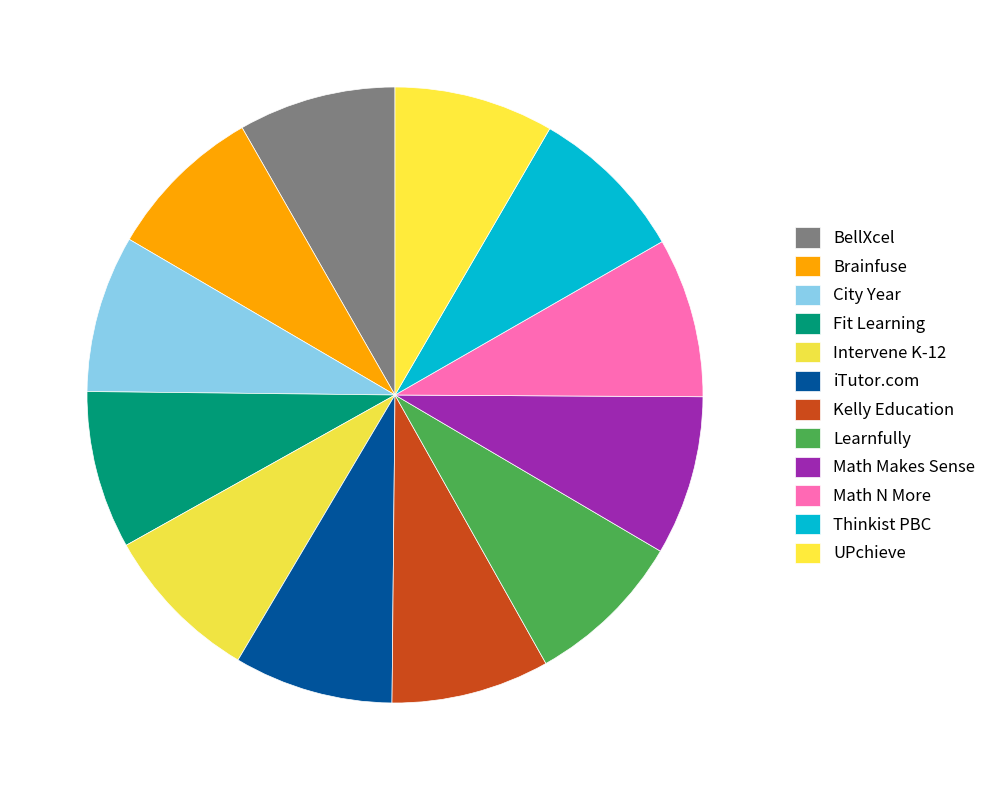

Does UPchieve account for over 50% of the chart?

No